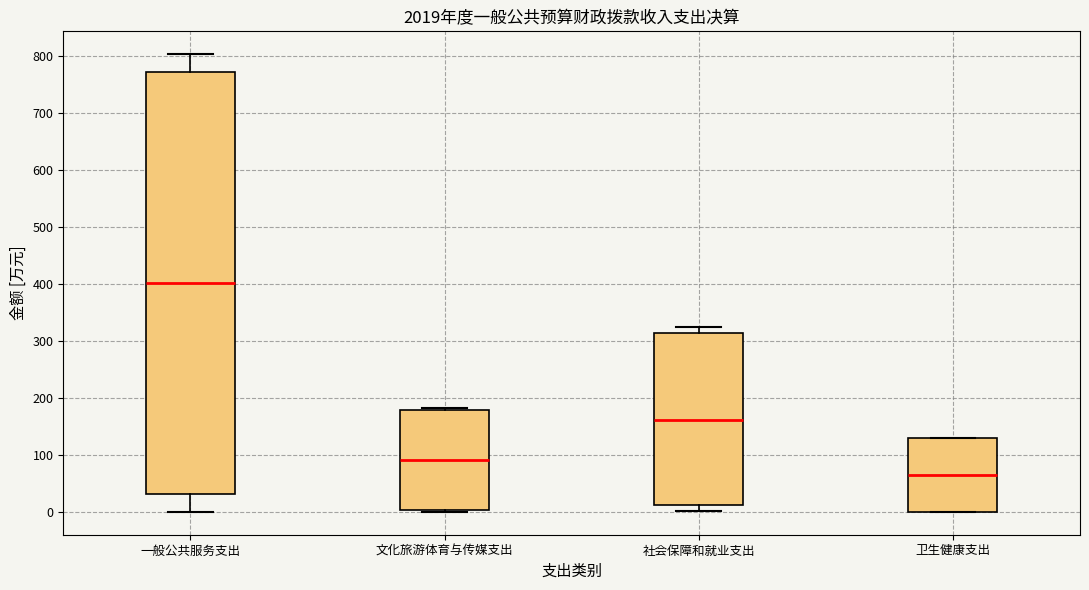

Which box has the lowest median line?

卫生健康支出